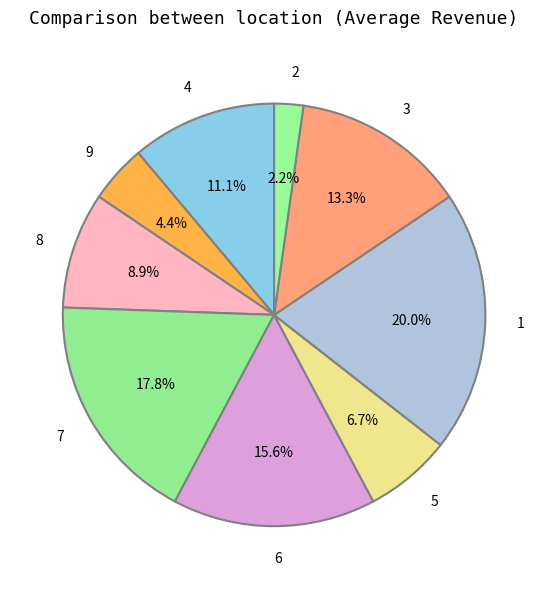

Which has a higher value, 6 or 4?

6